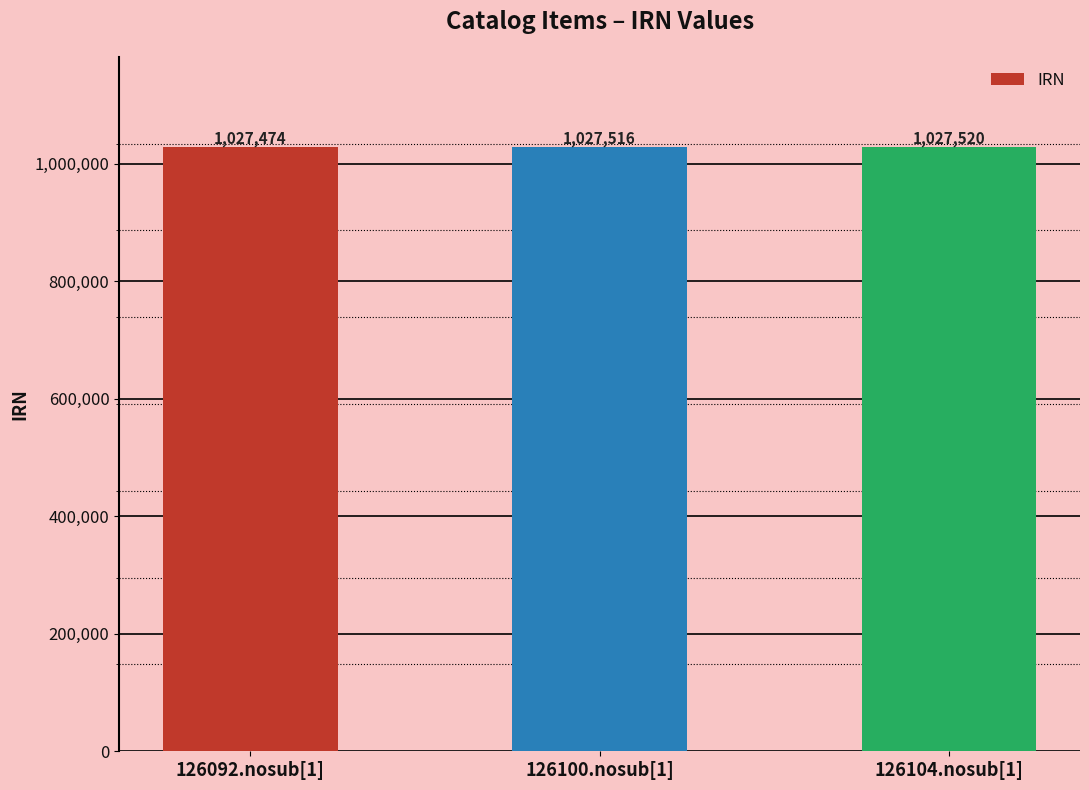

Where is the data nearest to the value 1027497?

126100.nosub[1]